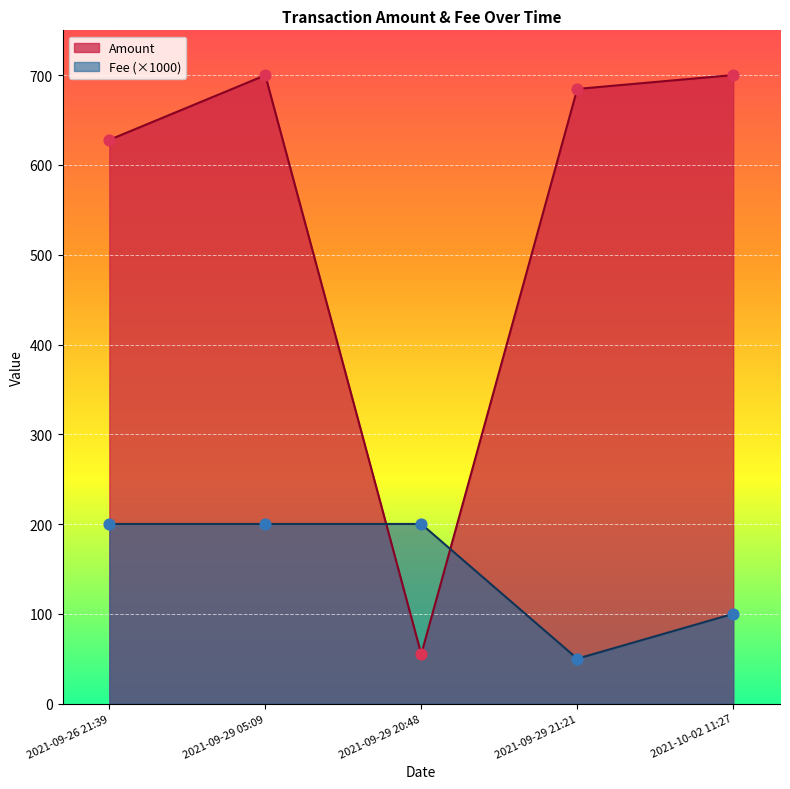

Which series reaches the minimum Y coordinate?

Fee